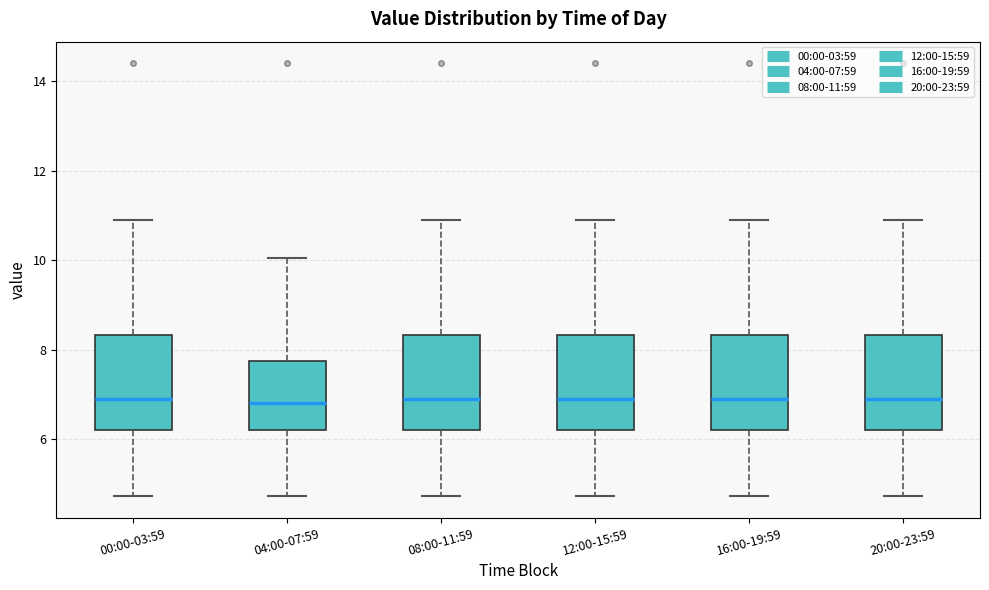

Reading left to right, transcribe this box plot: for each box, give where its median line is, the range the box spans, and where its two whiskers end, as read against the y-axis. The values are not printed on the chart, so give them approximately, as read against the axis.

00:00-03:59: median 7.0, box 6.2 to 8.4, whiskers 4.8 to 11.0
04:00-07:59: median 6.8, box 6.2 to 7.8, whiskers 4.8 to 10.0
08:00-11:59: median 7.0, box 6.2 to 8.4, whiskers 4.8 to 11.0
12:00-15:59: median 7.0, box 6.2 to 8.4, whiskers 4.8 to 11.0
16:00-19:59: median 7.0, box 6.2 to 8.4, whiskers 4.8 to 11.0
20:00-23:59: median 7.0, box 6.2 to 8.4, whiskers 4.8 to 11.0